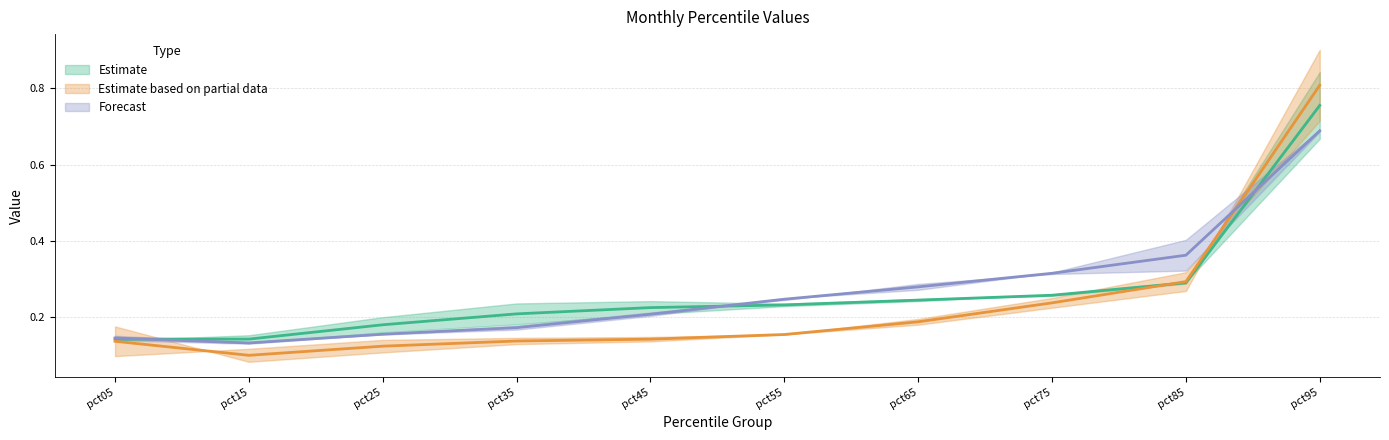

How many distinct data groups are displayed?

3